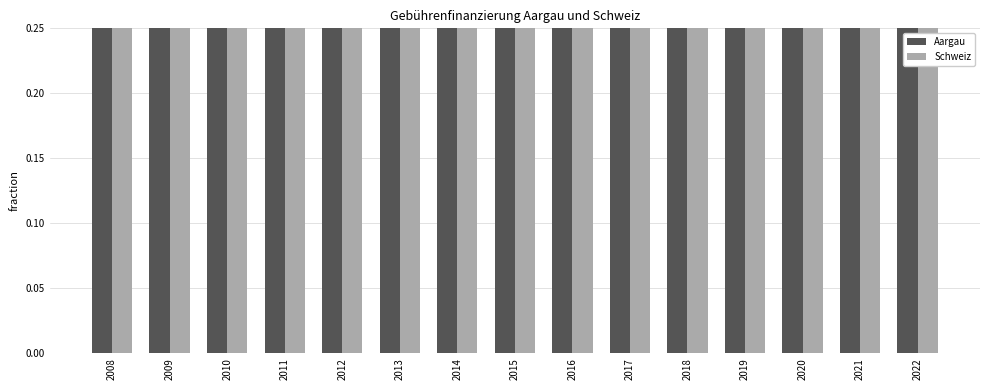

What are all the series names shown in the legend?

Aargau, Schweiz